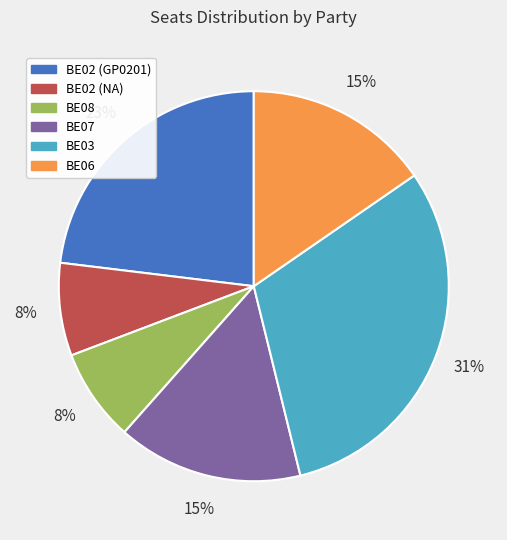

How many slices are in this pie chart?

6